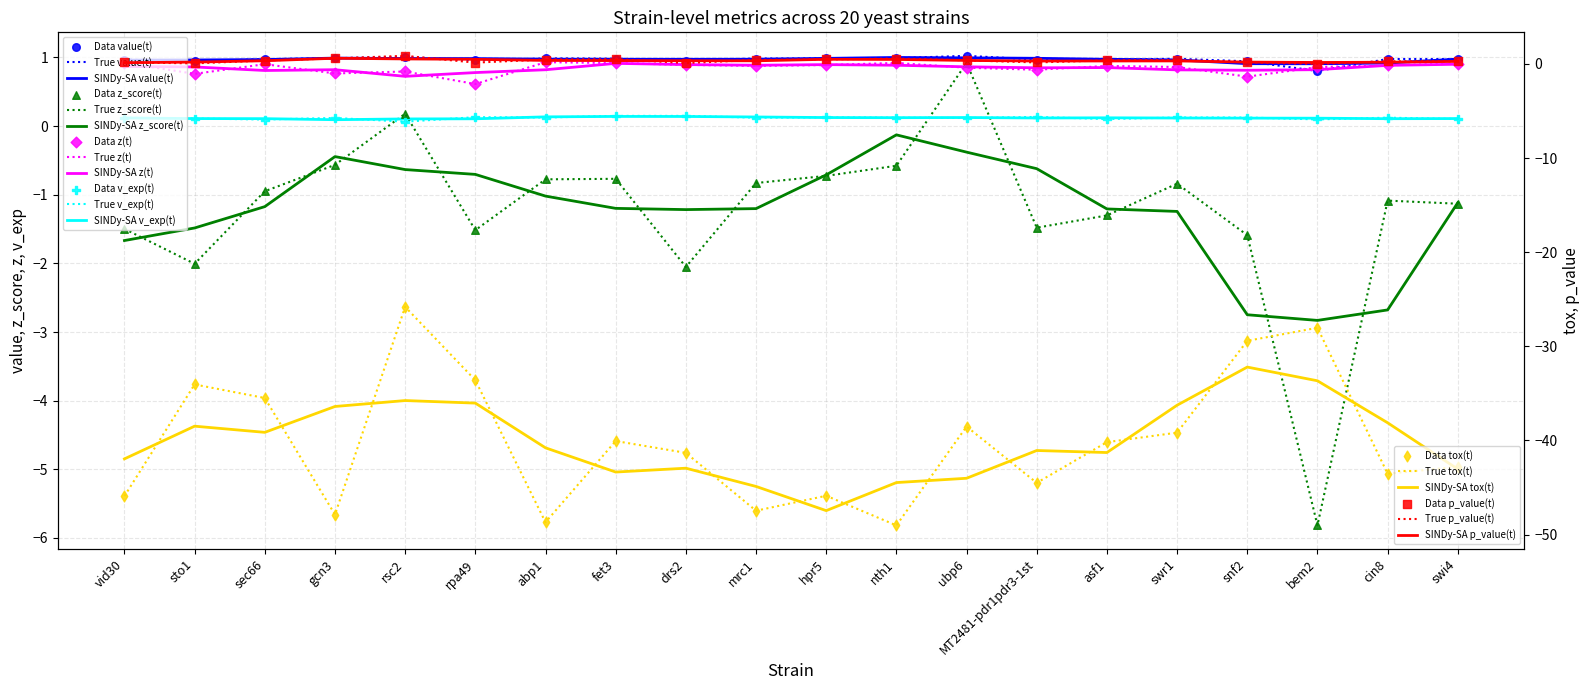

What are all the series names shown in the legend?

value, z_score, p_value, z, tox, v_exp